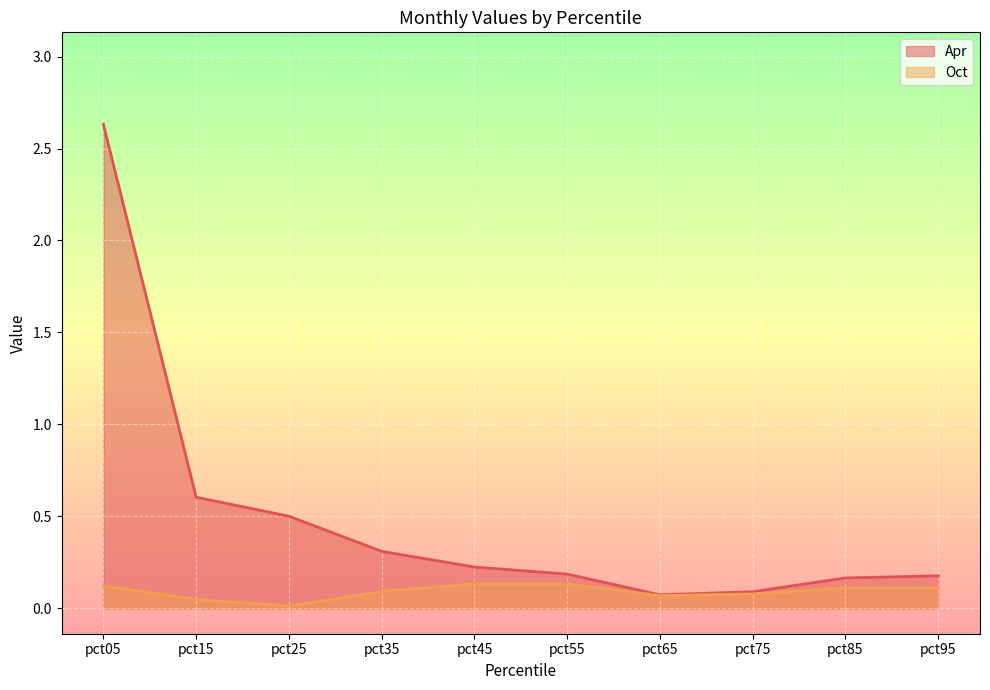

The value of Oct at pct85 is 0.1. True or false?

True